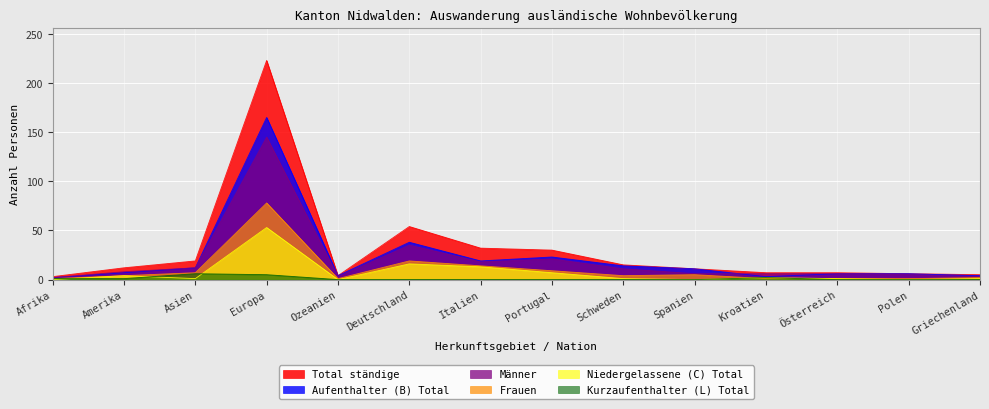

Where is the first local minimum for Aufenthalter (B) Total?

Ozeanien